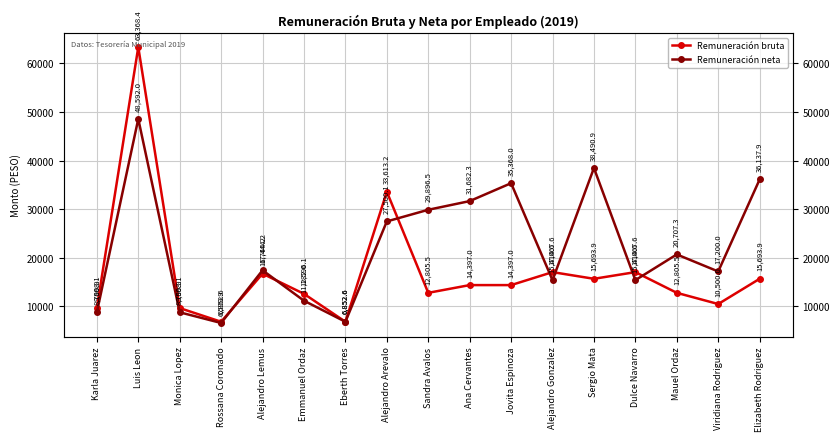

Reading right to left, transcribe all the data shown in this chart.

Remuneración bruta: 15693.9	10500.0	12805.5	17067.6	15693.9	17067.6	14397.0	14397.0	12805.5	33613.2	6852.6	12596.1	16744.2	6852.6	9668.1	63368.4	9668.1
Remuneración neta: 36137.9	17200.0	20707.3	15414.6	38490.9	15414.6	35368.0	31682.3	29896.5	27500.1	6852.6	11182.0	17444.2	6599.9	8799.9	48592.0	8799.9